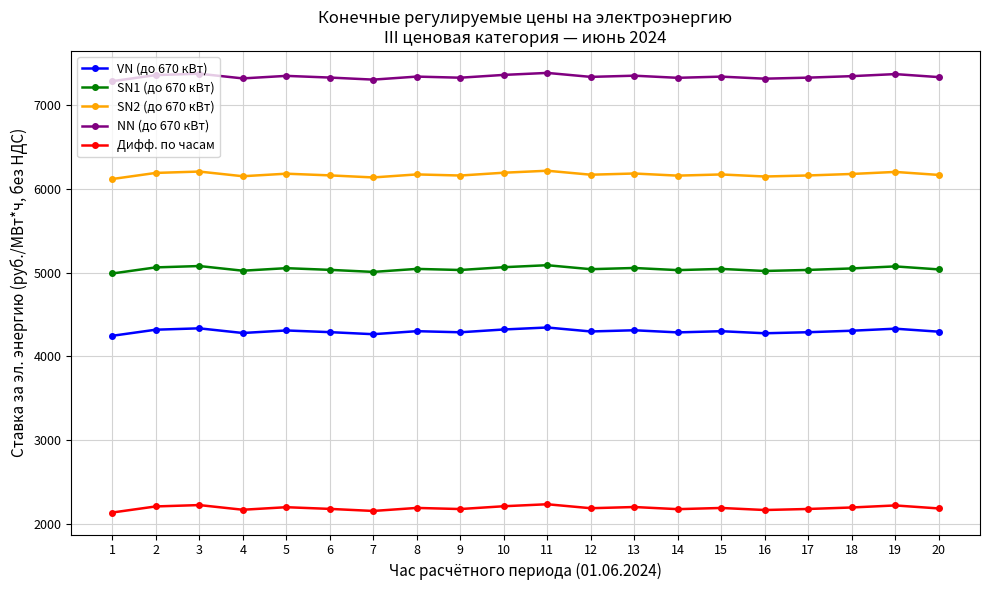

List the series in order of their peak value, highest first.

NN (до 670 кВт), SN2 (до 670 кВт), SN1 (до 670 кВт), VN (до 670 кВт), Дифф. по часам